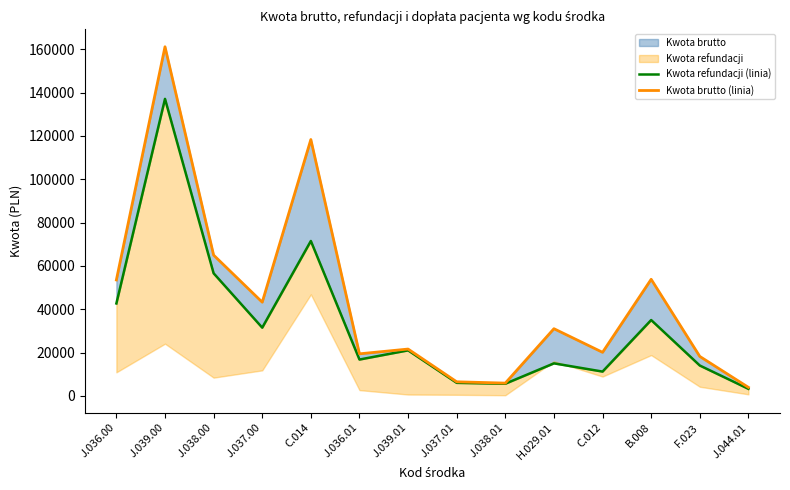

What is the sum of all Kwota refundacji (linia) values?

467143.8